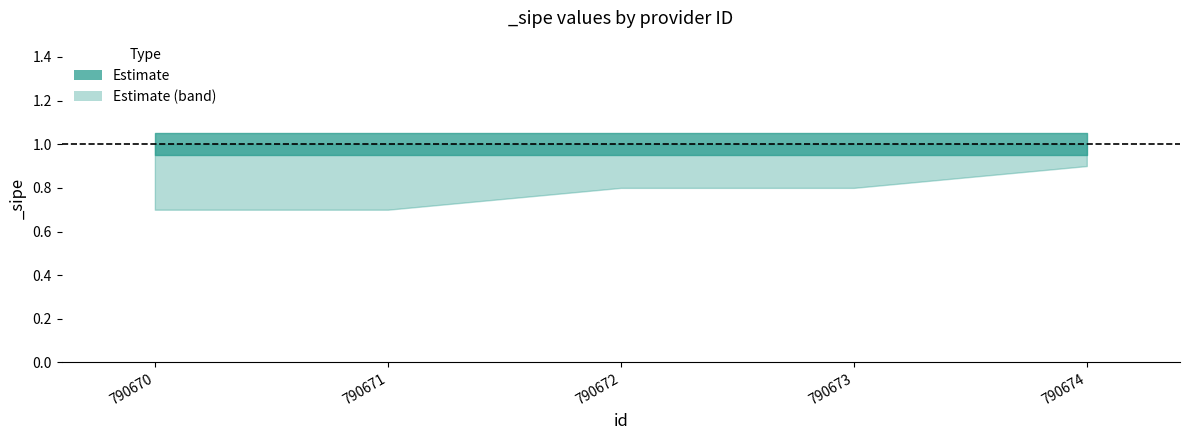

Rank the categories by _sipe_upper value from highest to lowest.

790670, 790671, 790672, 790673, 790674